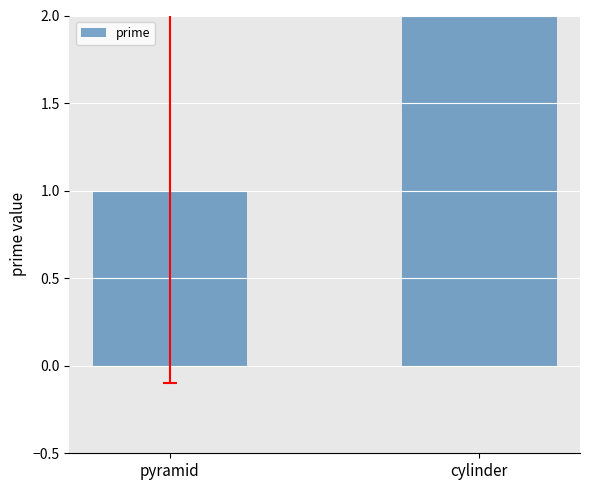

List the labels in order of value, smallest first.

pyramid, cylinder